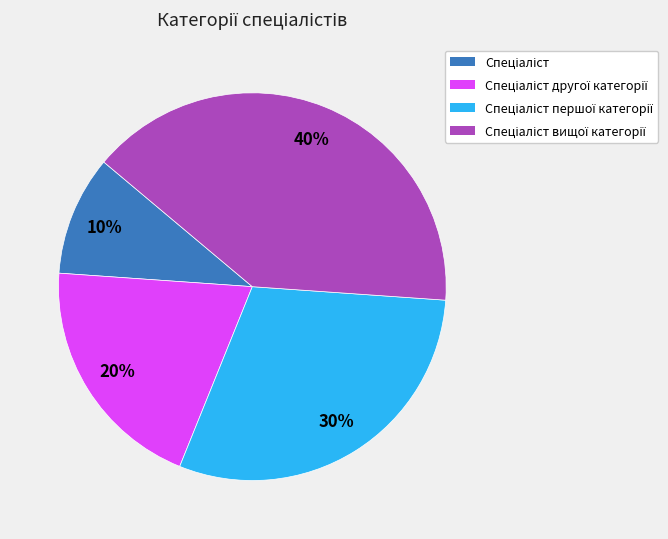

To the nearest percent, what is the average slice percentage?

25%